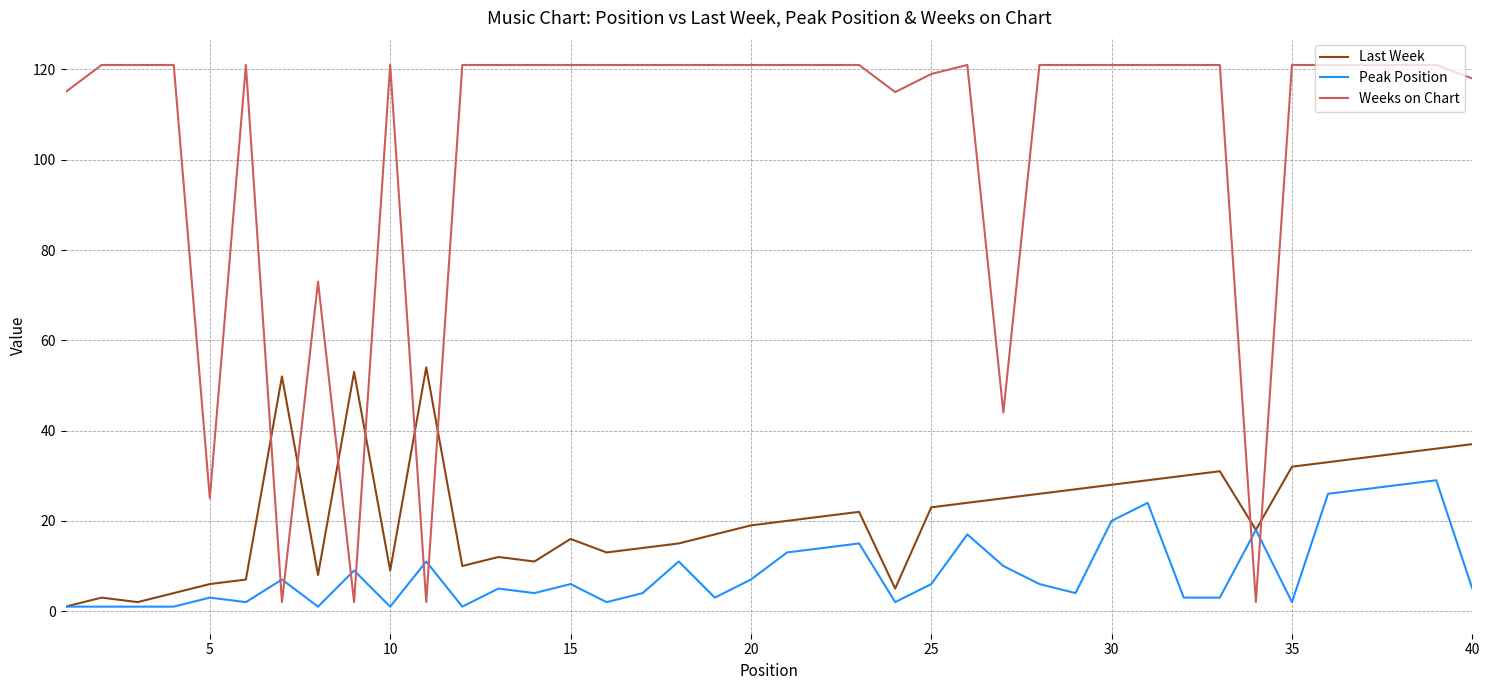

After their last crossing, which series has the higher values: Last Week or Weeks on Chart?

Weeks on Chart